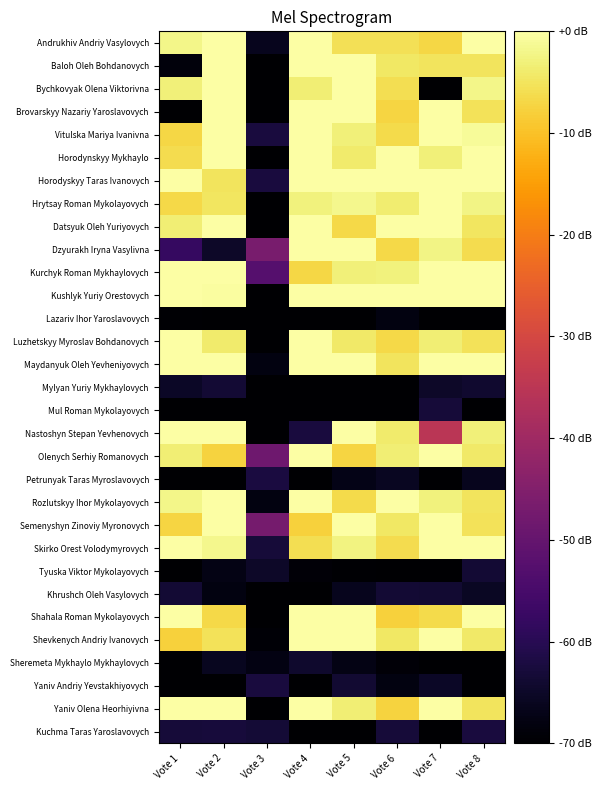

Which series has the widest spread of values?

Baloh Oleh Bohdanovych